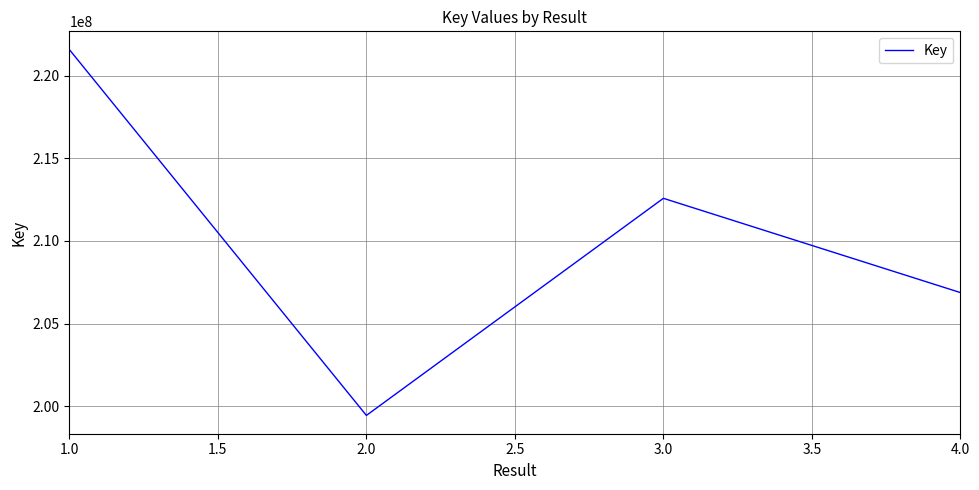

Is it true that the value at 1.0 is 329428066?

False